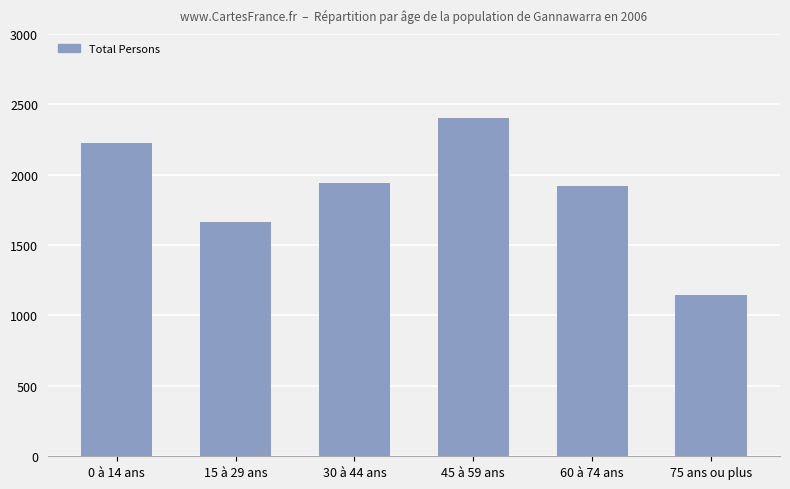

Reading left to right, what are all the values shown in this chart?

2222	1665	1940	2402	1921	1142